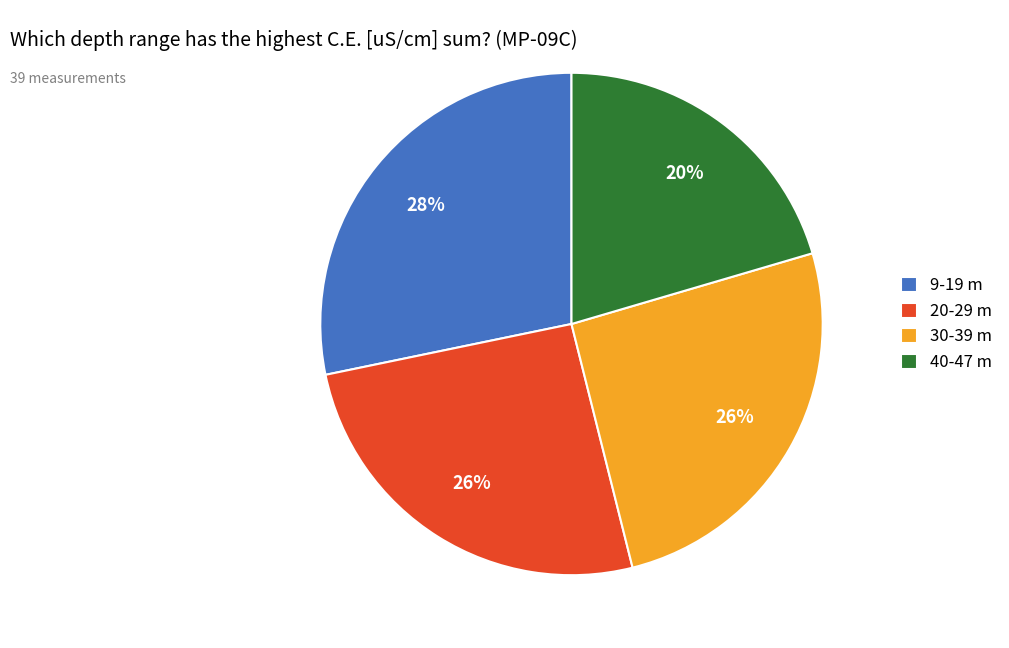

To the nearest percent, what portion does 30-39 m represent?

26%